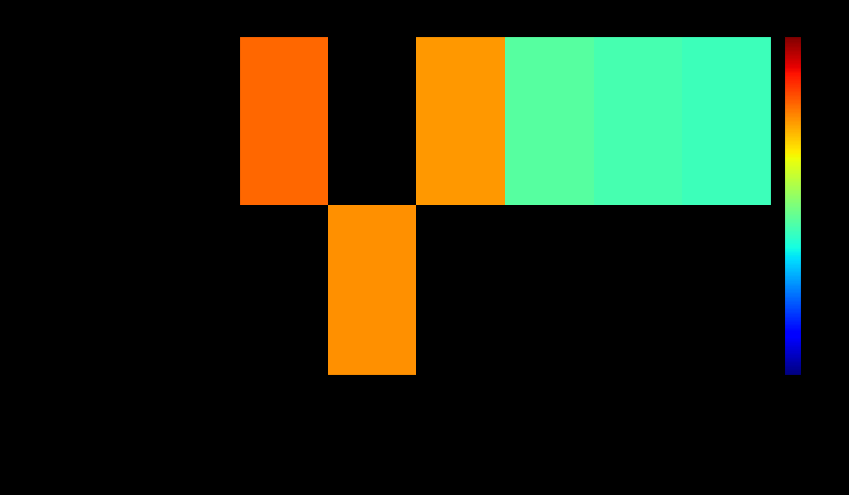

Reading right to left, extract all data points from this chart.

Administration: Board Vice-Chair=340.0	Board Chair=420.0	Director=527.0	Secretary/Bookkeeper=30552.0	Operator=0.1	General Manager=60579.0
Transmission And Distribution: Board Vice-Chair=0.1	Board Chair=0.1	Director=0.1	Secretary/Bookkeeper=0.1	Operator=35184.0	General Manager=0.1